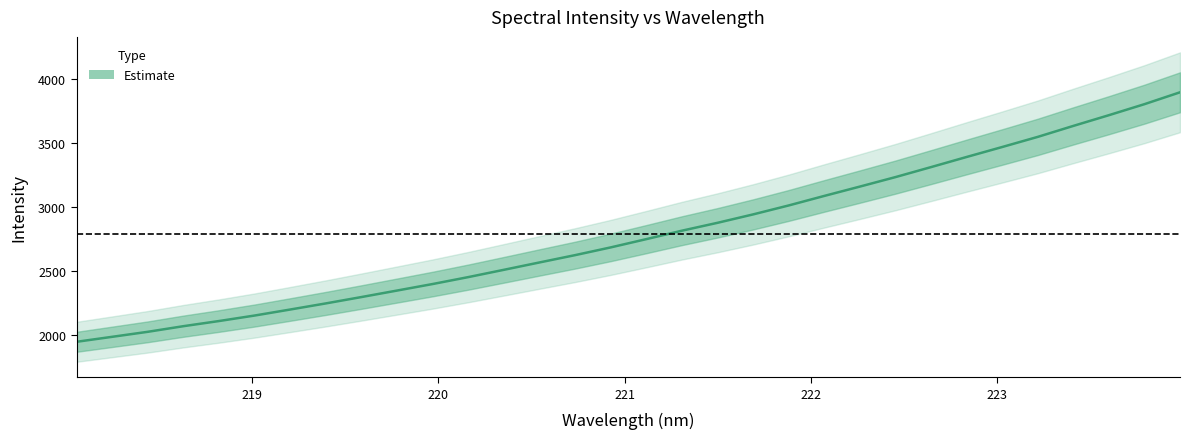

What position from the left is 223.5987?

30